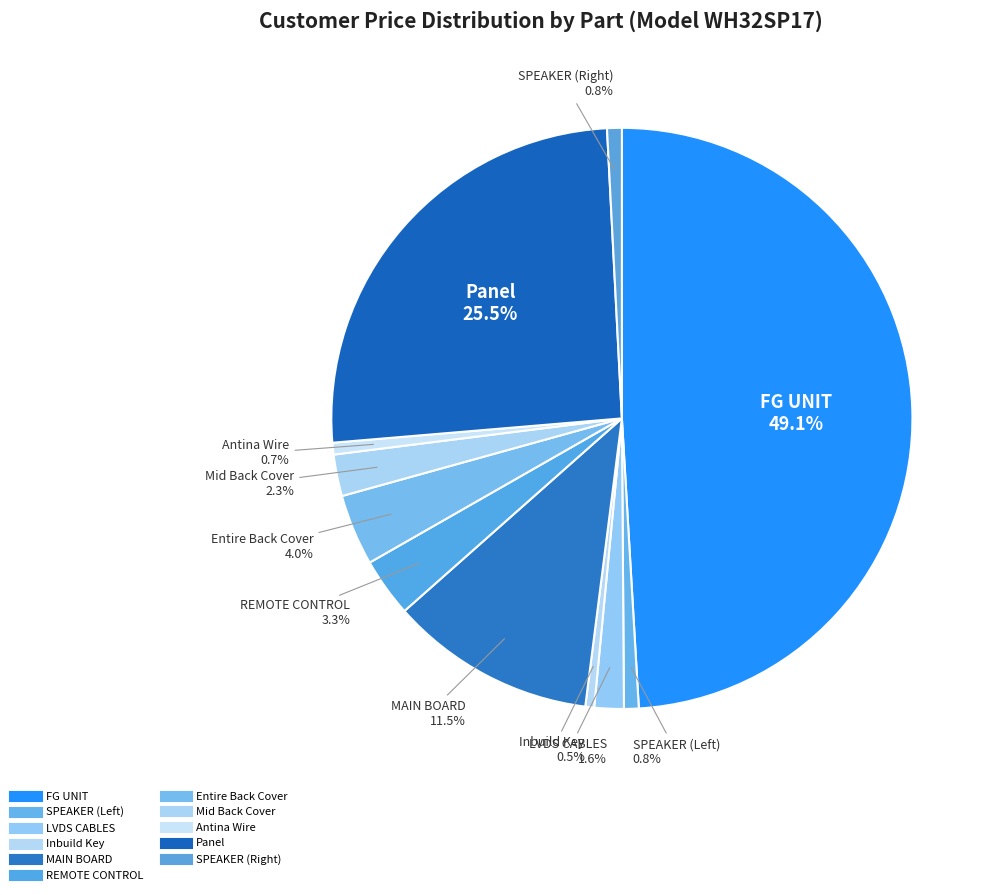

Combined, do Panel and LVDS CABLES account for over 50%?

No